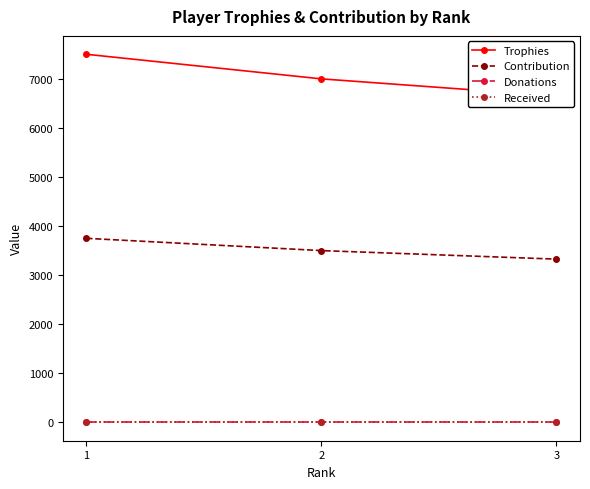

Which series has the largest range (max minus min)?

Trophies